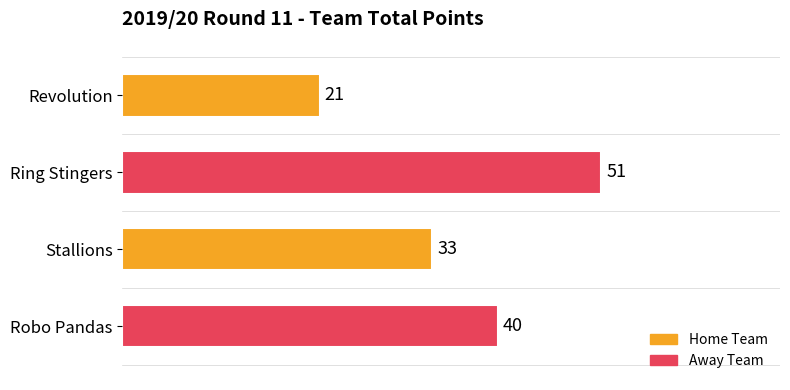

What is the label of the 3rd bar from the bottom?

Ring Stingers